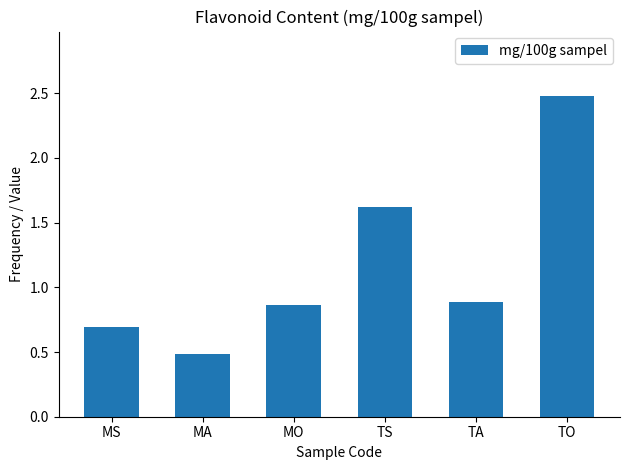

Are the bars horizontal?

No